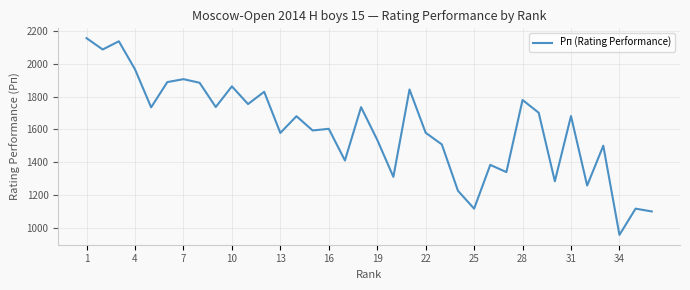

What is the smallest value displayed?

956